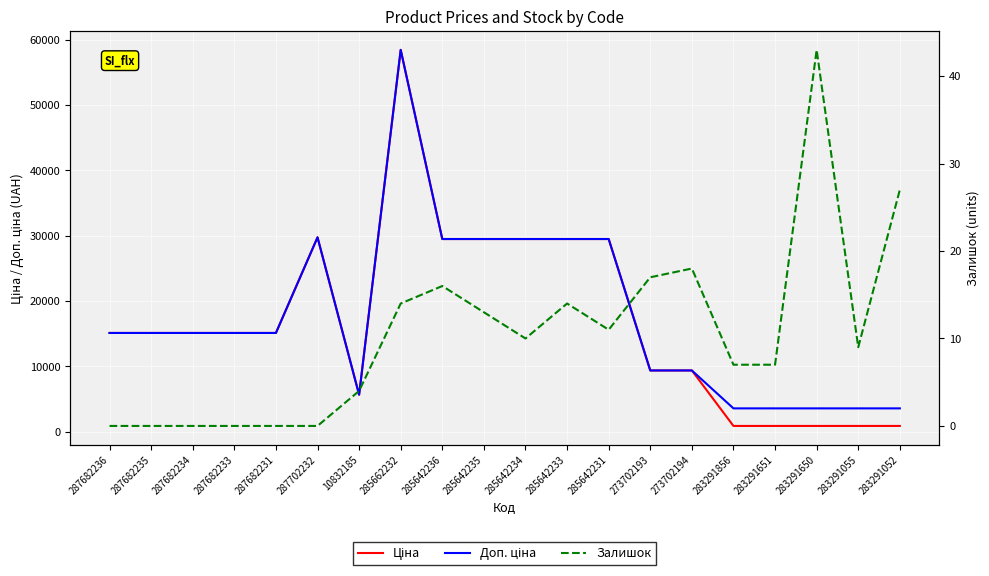

Count the number of categories in the chart.

20